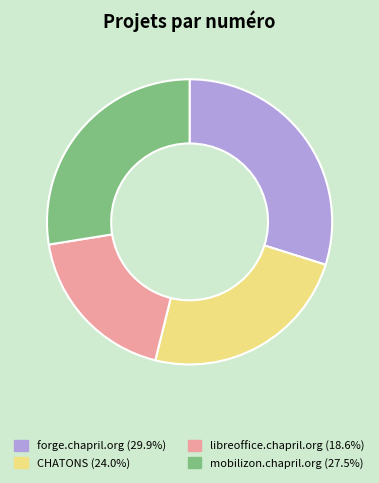

The libreoffice.chapril.org slice represents 30% of the pie. True or false?

False